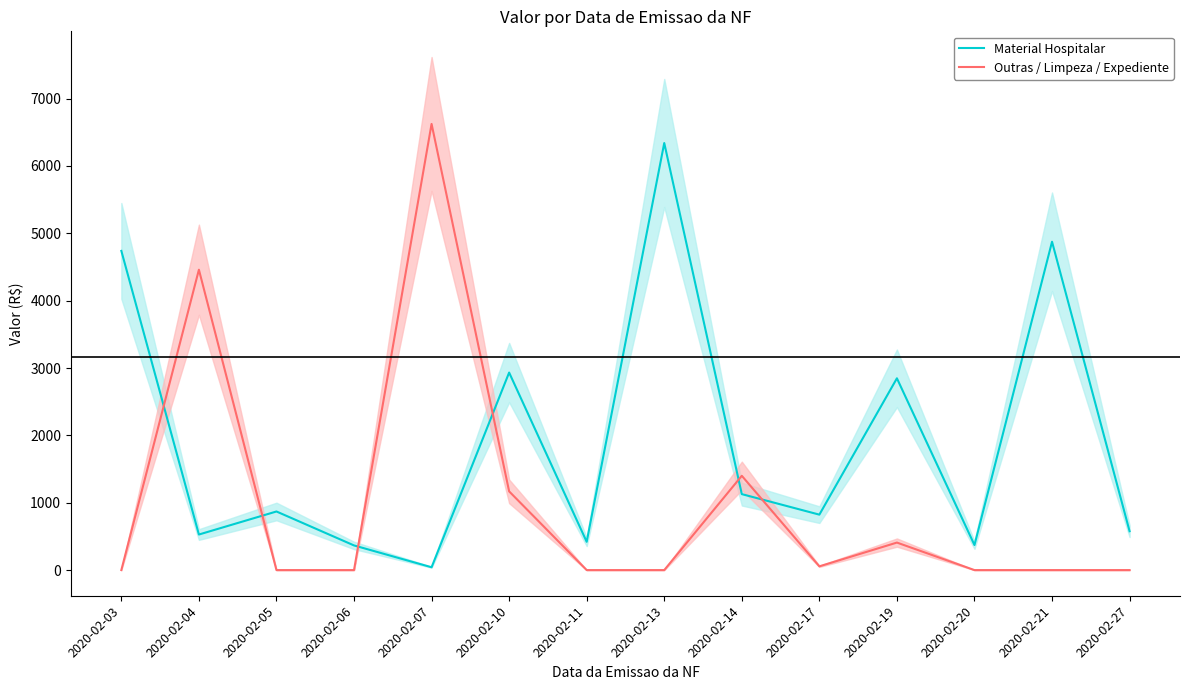

What is the highest value of the Material Hospitalar series?

6339.7